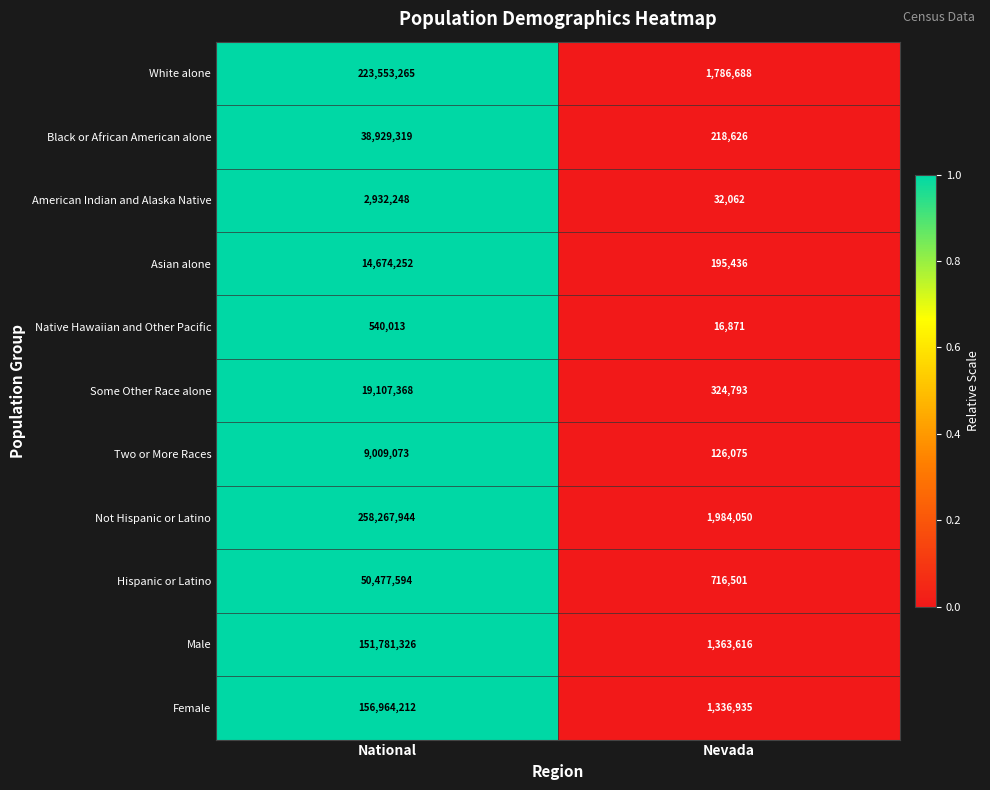

At which category is the sum across all series the highest?

National